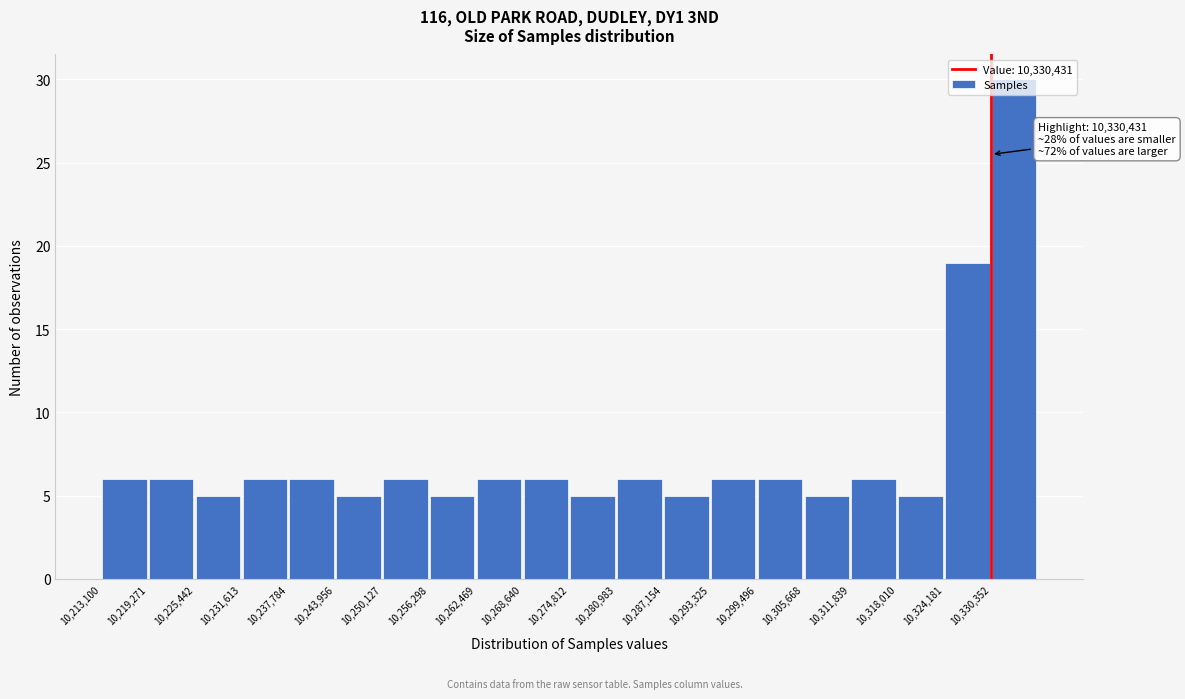

Which range on the x-axis has the tallest bar?

10330000 to 10337000